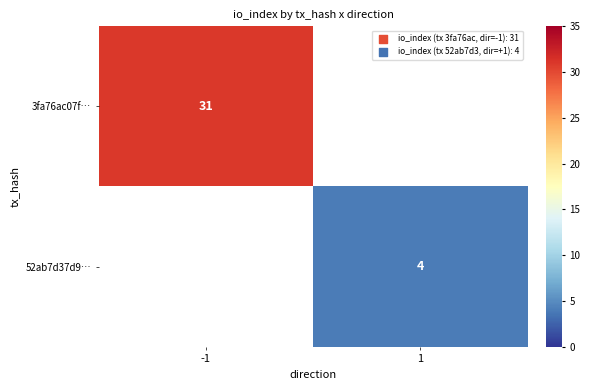

Is it true that 52ab7d37d9… equals 7 at 1?

False